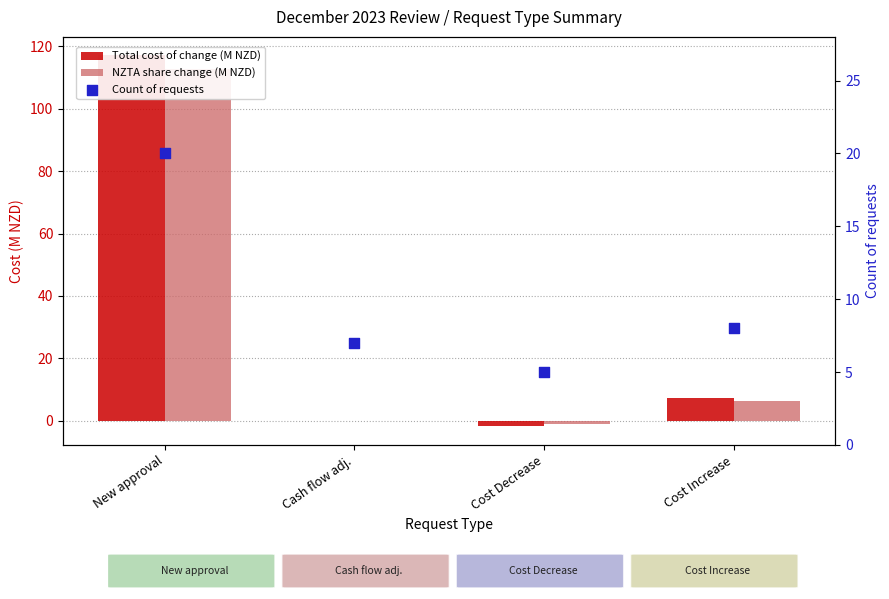

Which series contains the lowest Y value?

Total cost of change (M NZD)